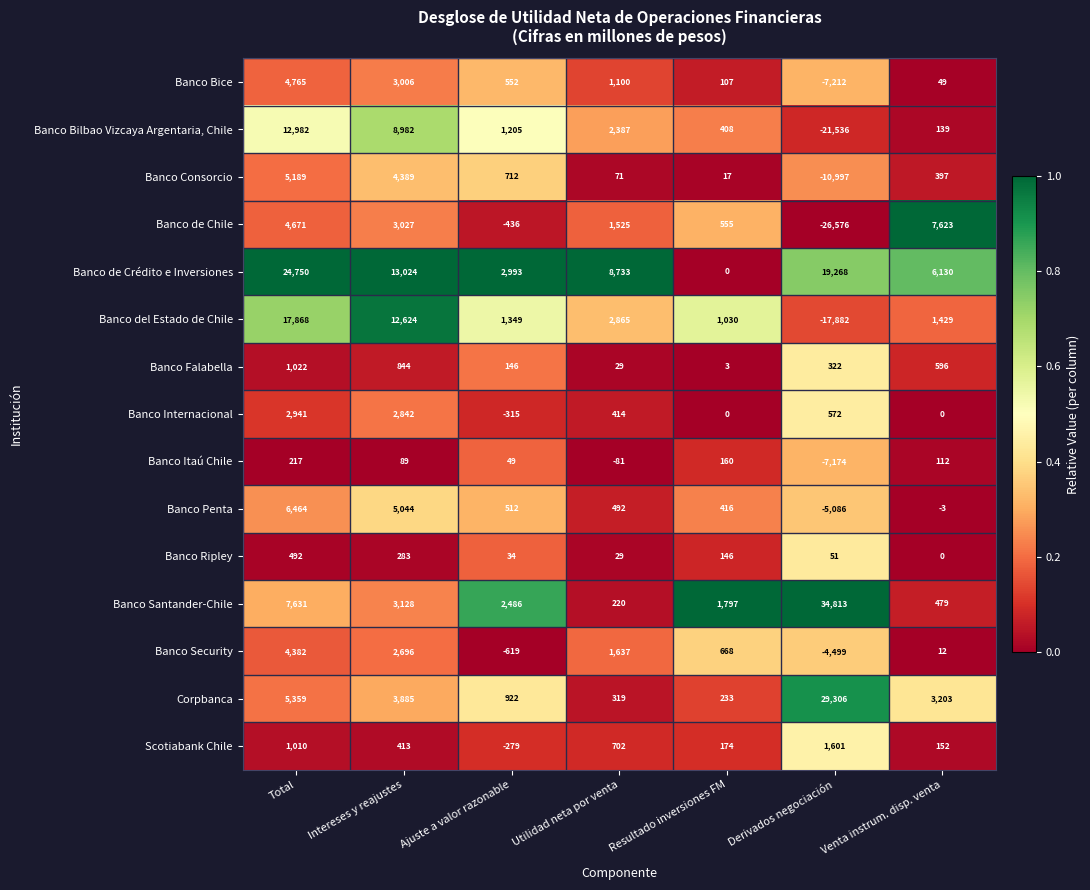

What is the spread (max minus min) of values at Ajuste a valor razonable?

3612